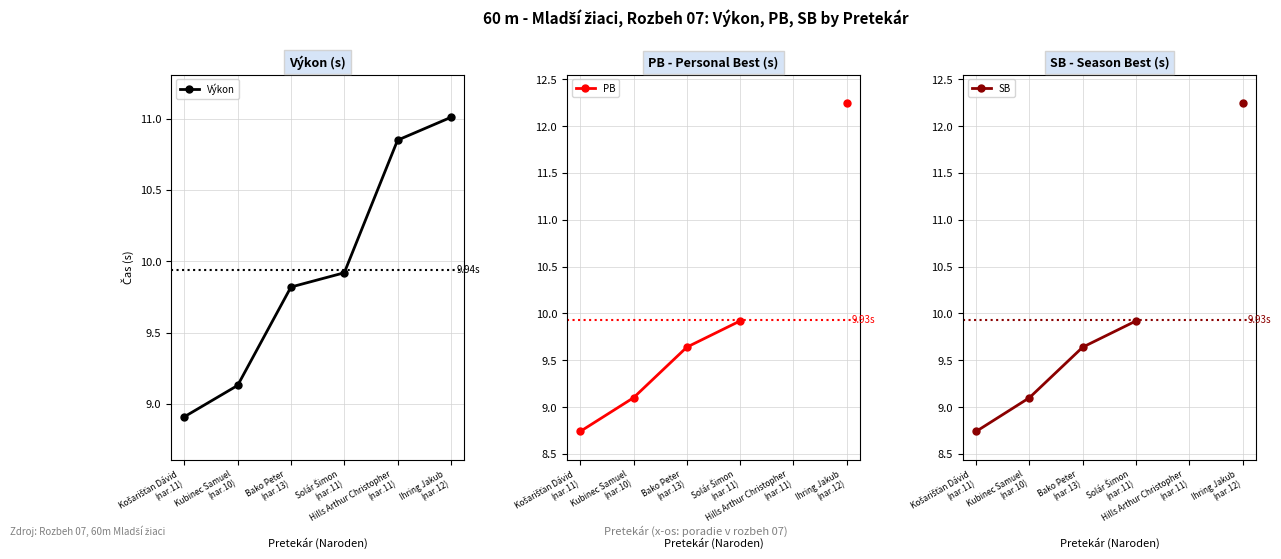

How many values in PB are above zero?

5